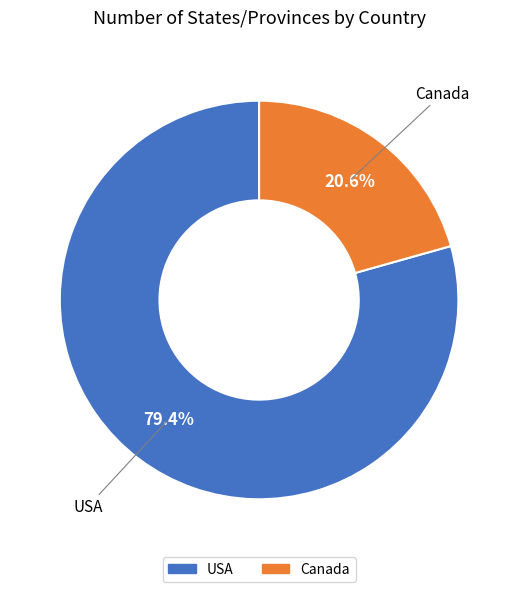

Between USA and Canada, which is larger?

USA